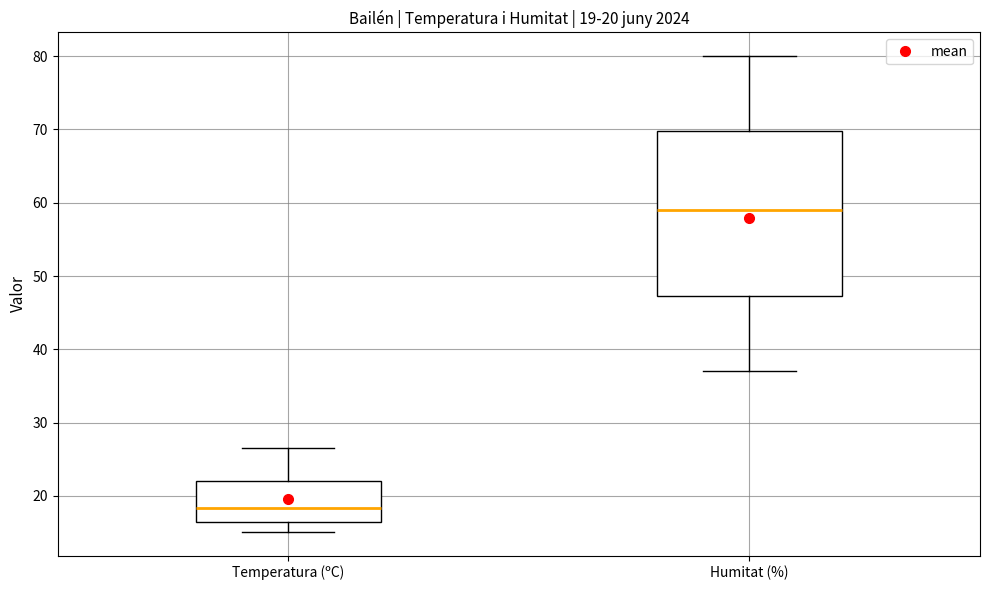

Which box has the lowest median line?

Temperatura (ºC)